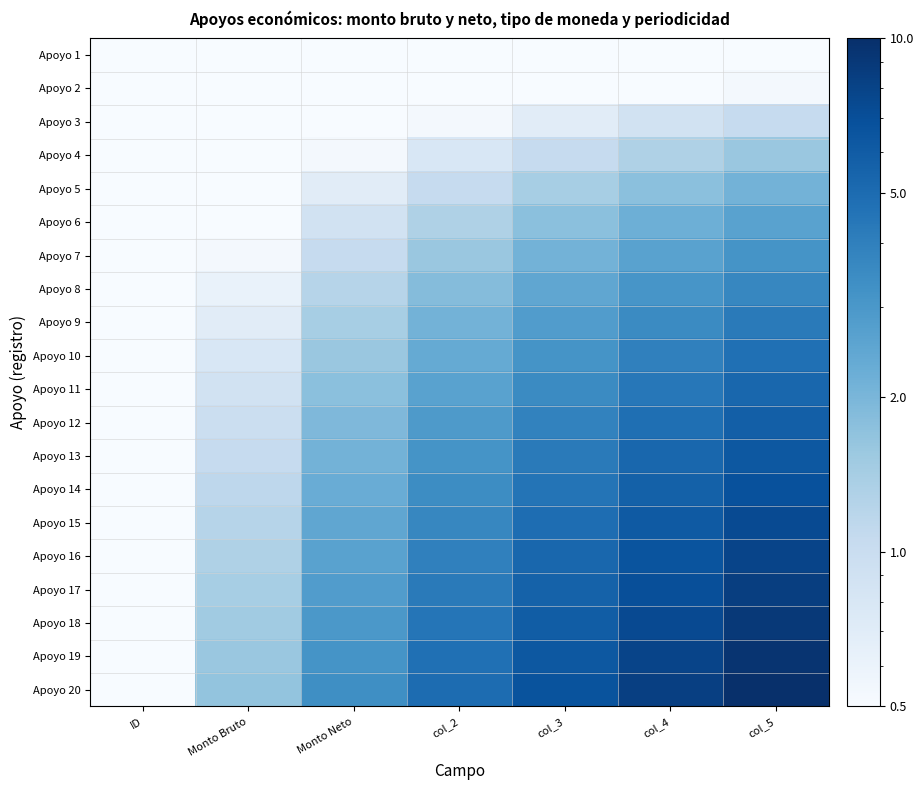

At which category does the chart reach its peak across all series?

col_5